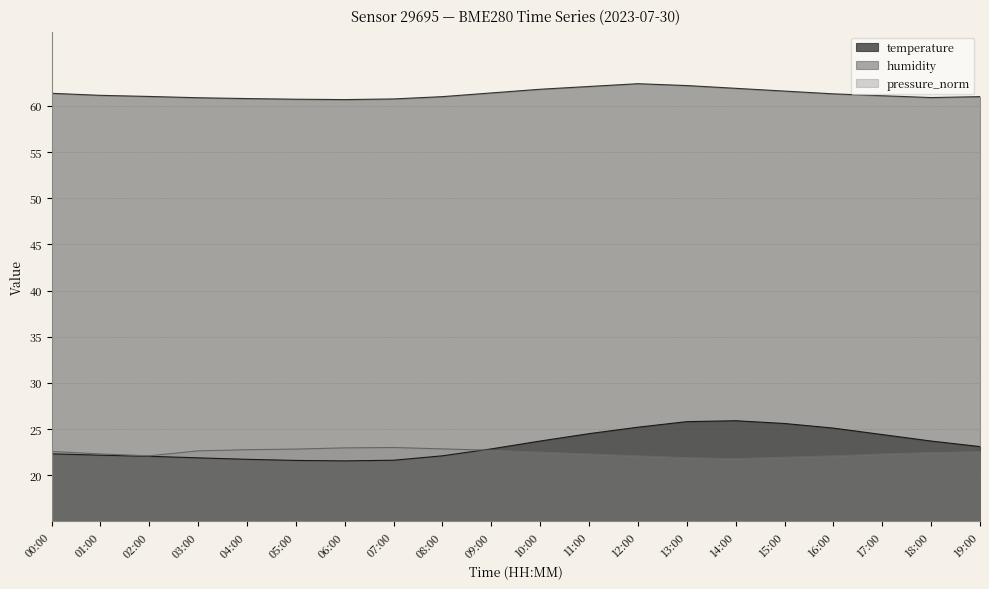

What is the greatest value displayed?

62.4